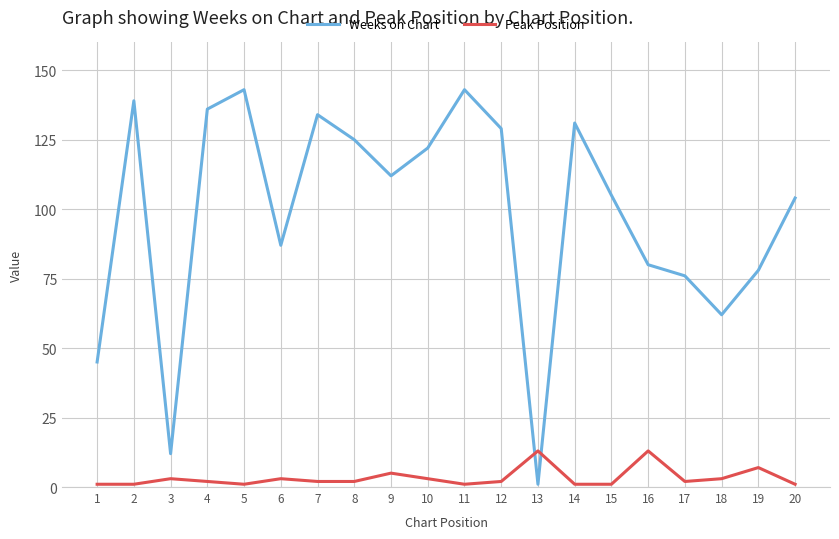

Where is Weeks on Chart nearest to the value 72?

17